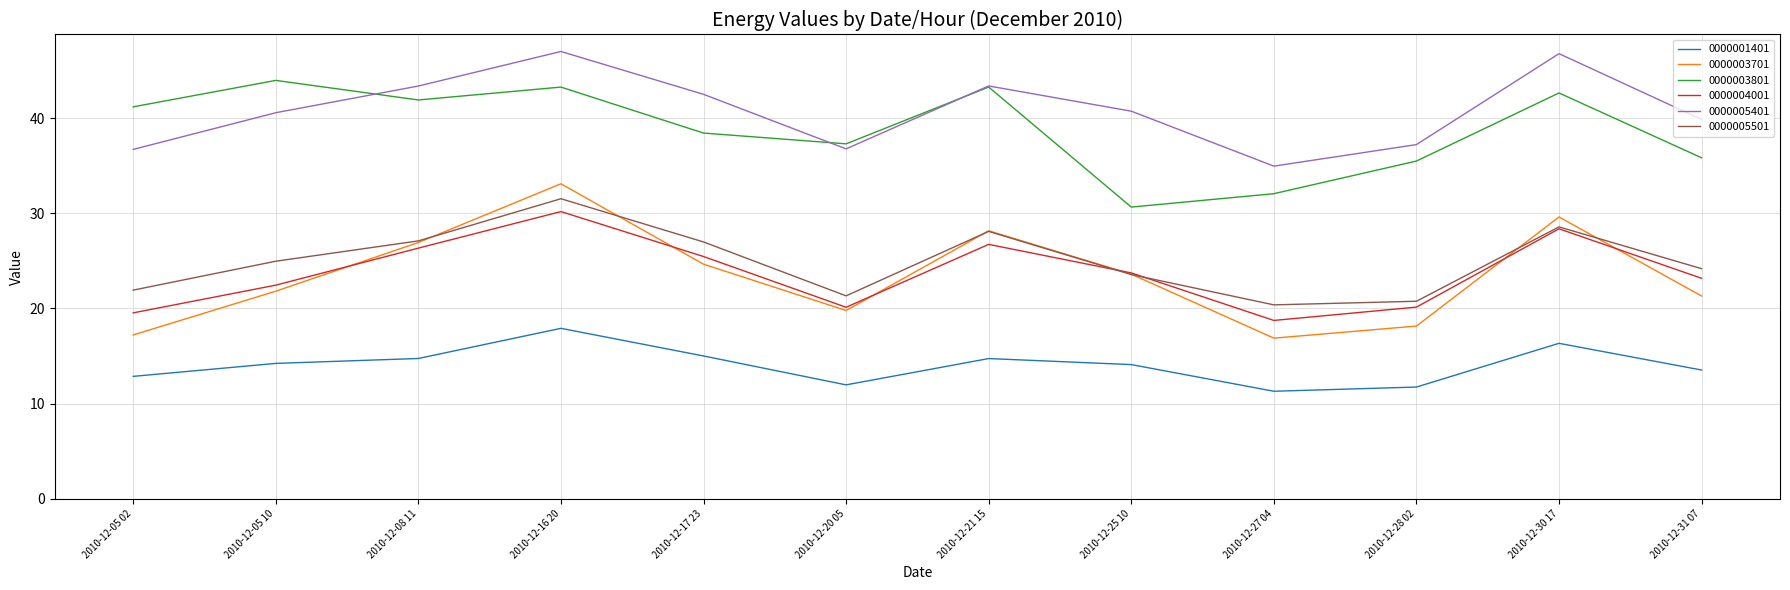

True or false: 0000004001 and 0000005401 intersect in this chart.

False